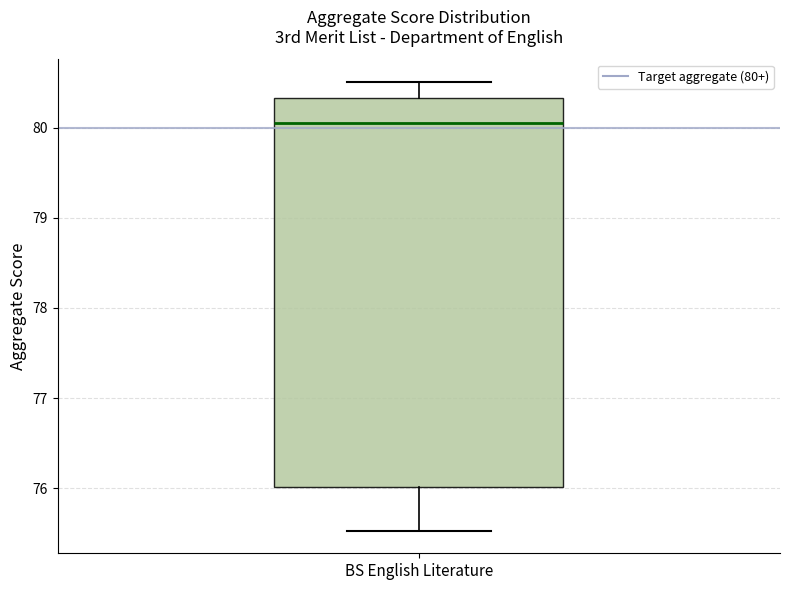

Transcribe this box plot: give where the median line is, the range the box spans, and where the two whiskers end, as read against the y-axis. The values are not printed on the chart, so give them approximately, as read against the axis.

median 80.1, box 76.0 to 80.3, whiskers 75.5 to 80.5